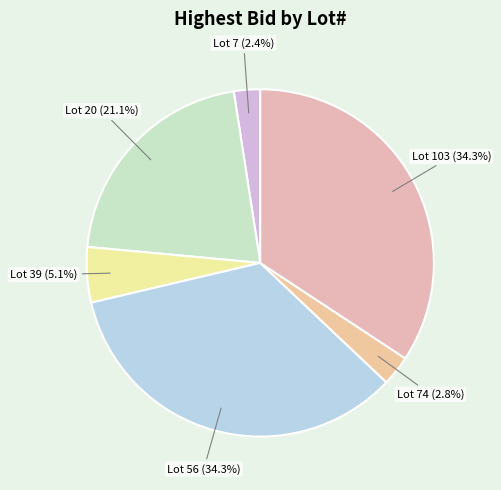

Which has a higher value, Lot 20 or Lot 103?

Lot 103